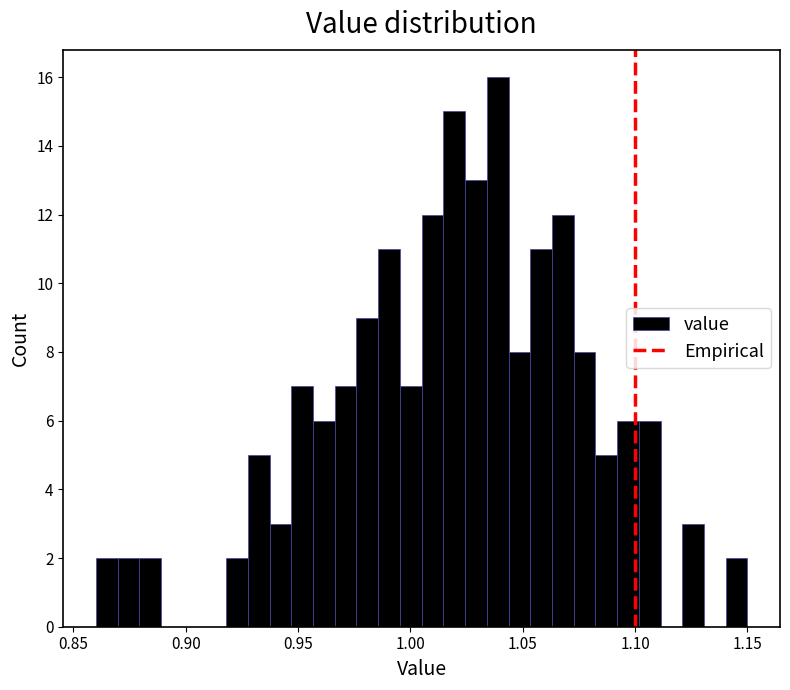

Around what value on the x-axis is the tallest bar? Give the approximate position of its centre, as read against the axis.

1.040